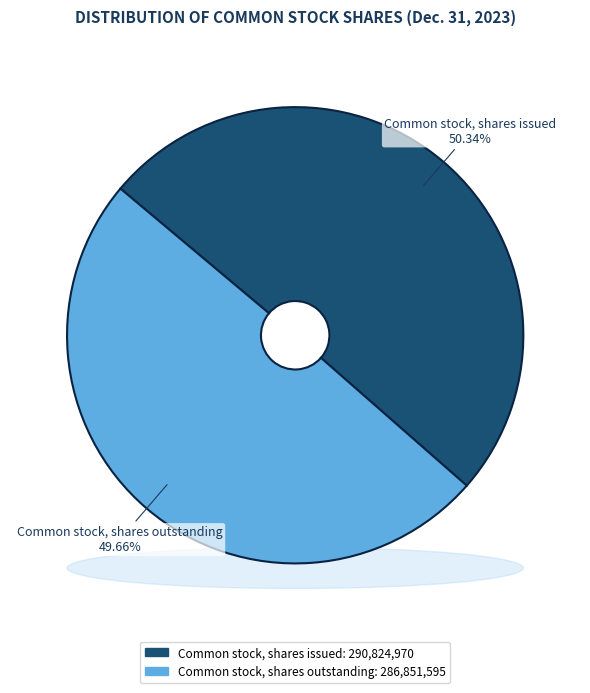

What percentage is the Common stock, shares outstanding slice, to the nearest percent?

50%